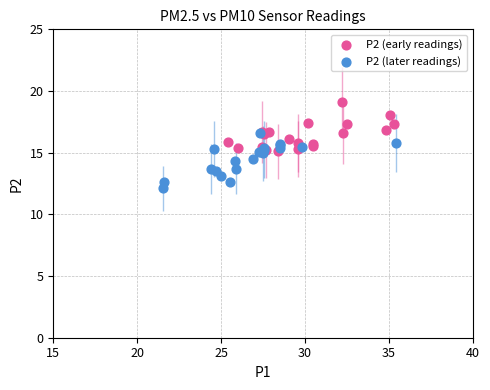

Which series reaches the minimum Y coordinate?

P2 (later readings)